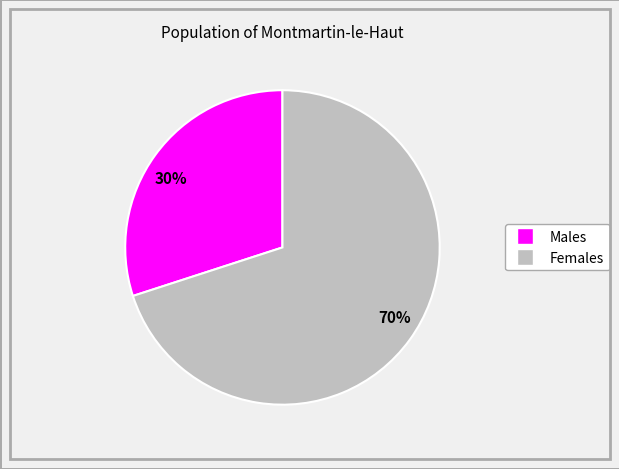

Is the sum of 70% and 30% greater than half?

Yes